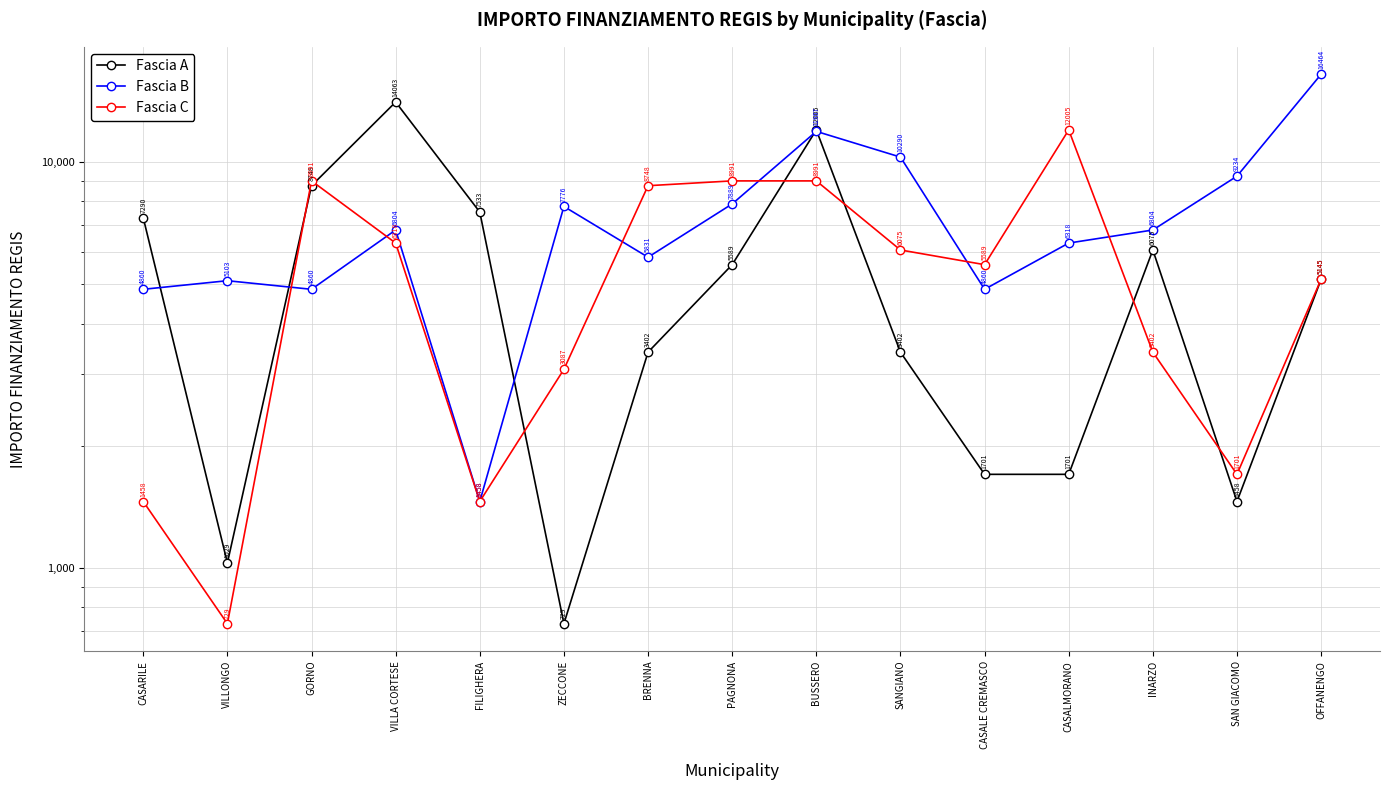

What is the difference between the Fascia B values at FILIGHERA and VILLA CORTESE?

5346